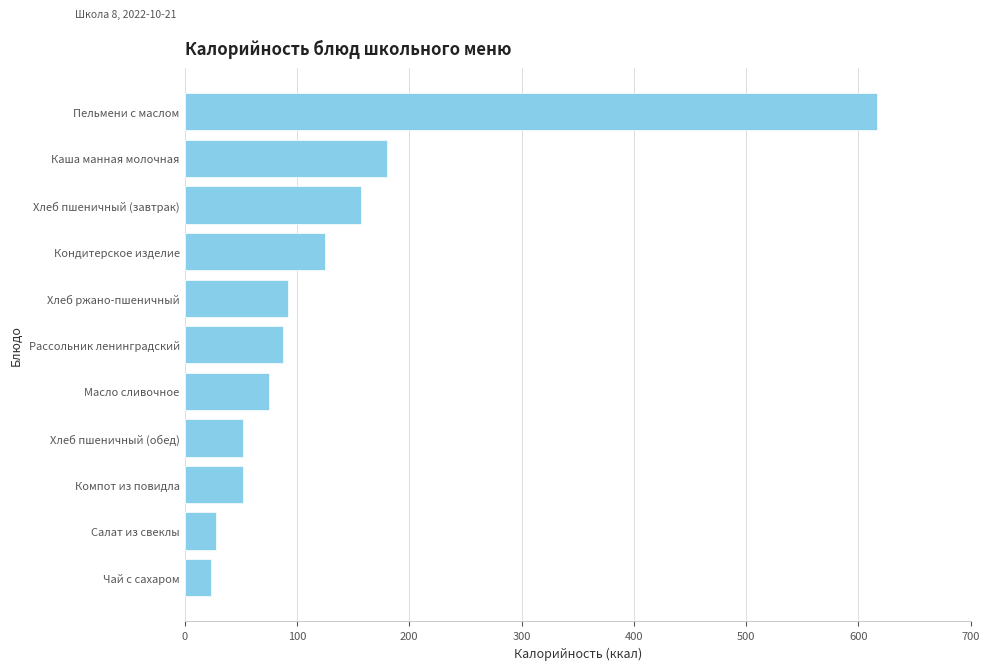

What is the ratio of the value at Хлеб пшеничный (обед) to the value at Чай с сахаром?

2.2